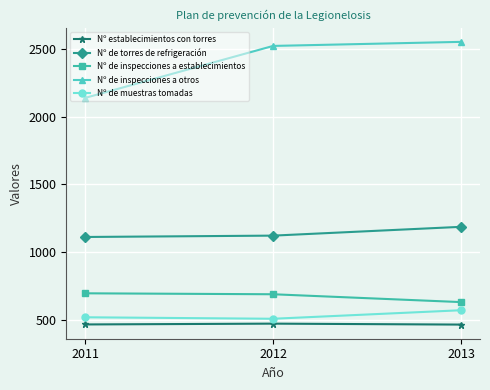

At which category does the chart reach its peak across all series?

2013